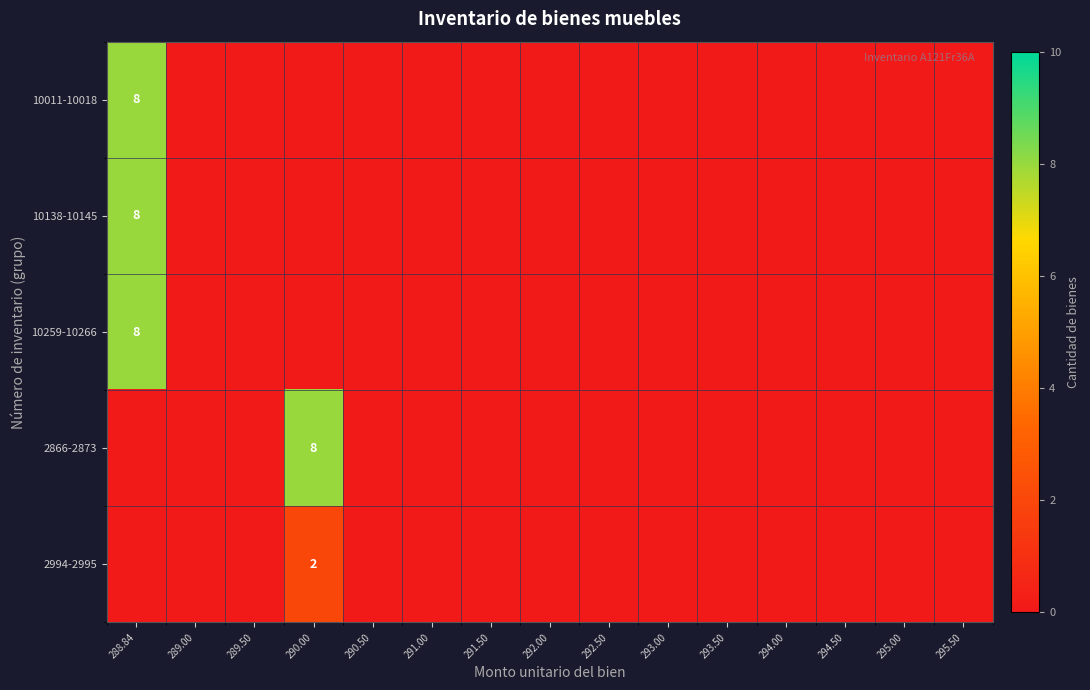

Which series changed the most between 288.84 and 295.50?

10011-10018